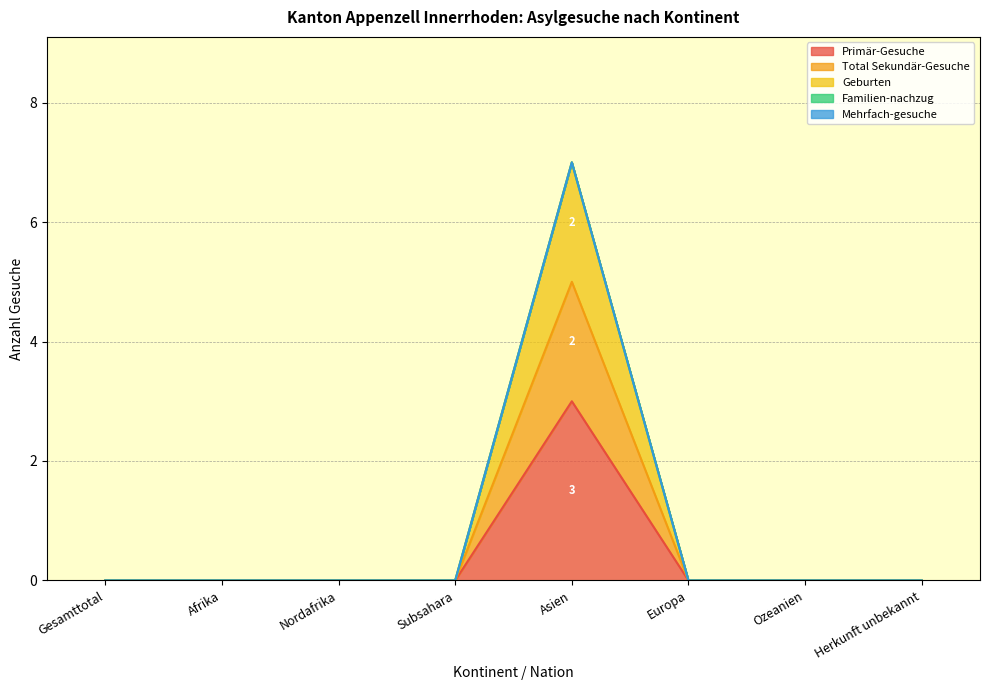

At which category does the chart reach its minimum across all series?

Gesamttotal